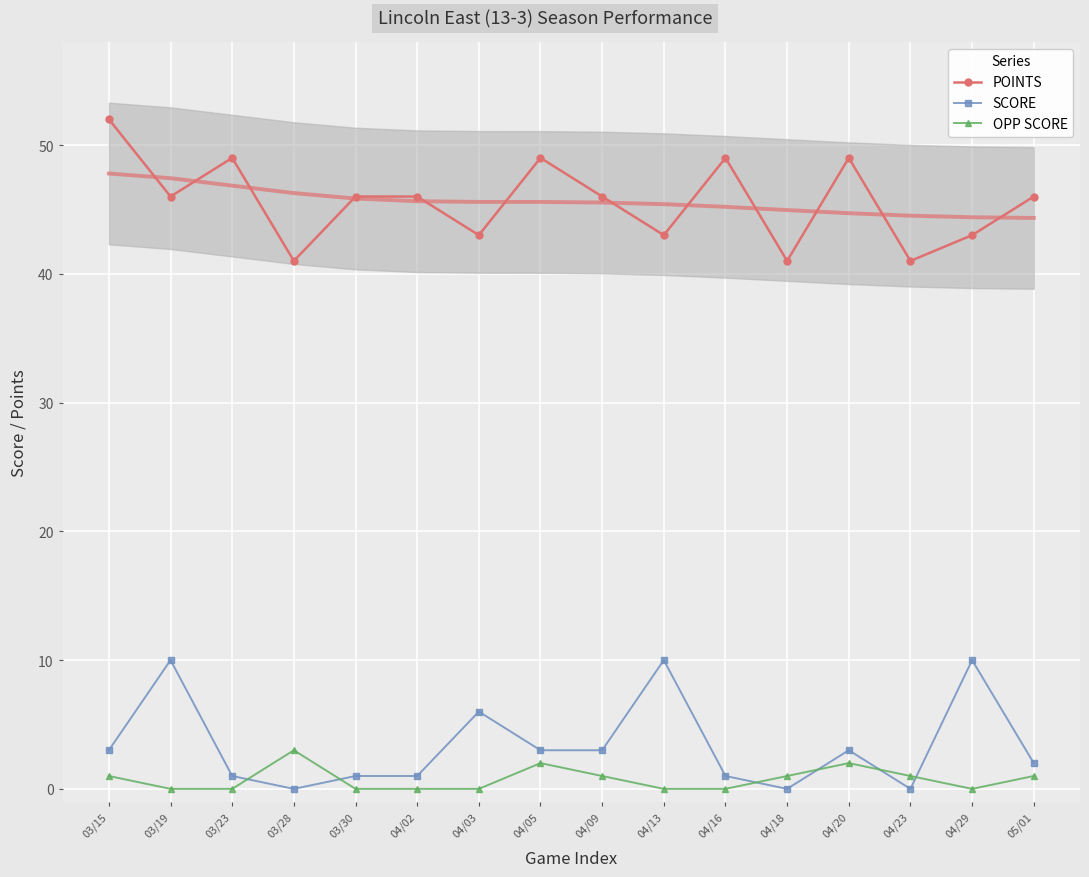

True or false: SCORE has a value of 2 at 04/05.

False